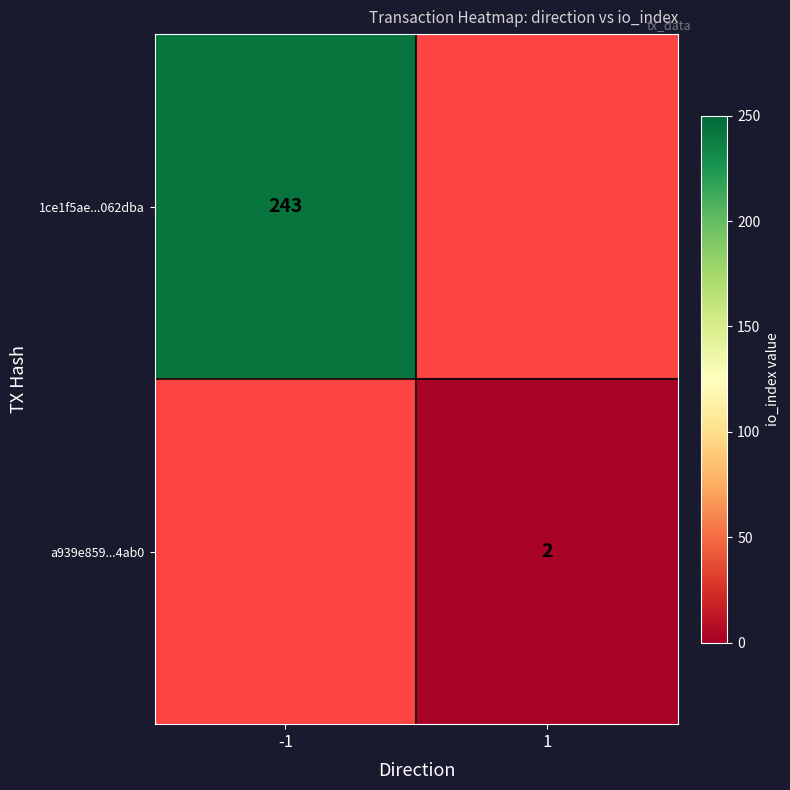

True or false: 1ce1f5ae...062dba has a value of 107 at -1.

False